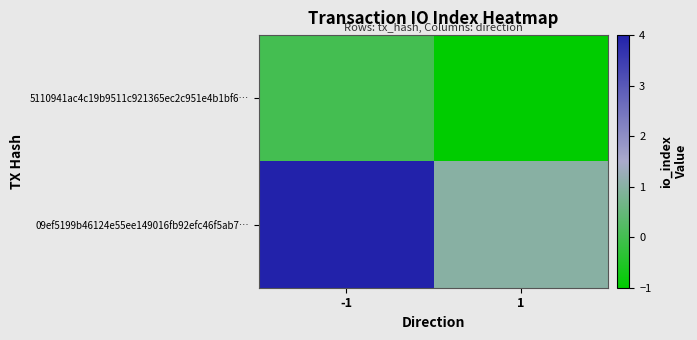

Reading left to right, extract all data points from this chart.

5110941ac4c19b9511c921365ec2c951e4b1bf6…: -1=0	1=-1
09ef5199b46124e55ee149016fb92efc46f5ab7…: -1=4	1=1